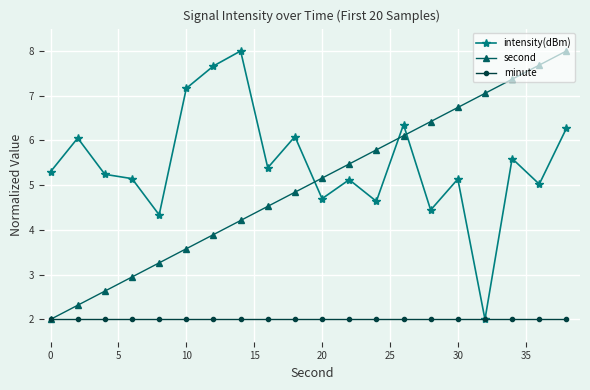

True or false: second and intensity(dBm) cross at least once.

True